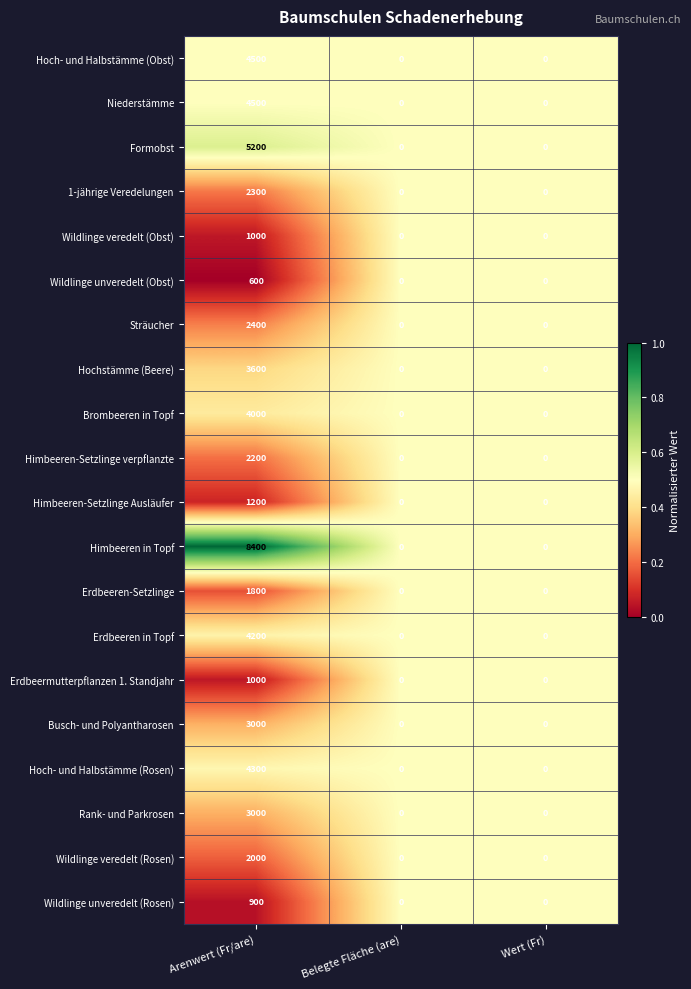

How many 1-jährige Veredelungen values are between 0 and 2300?

3